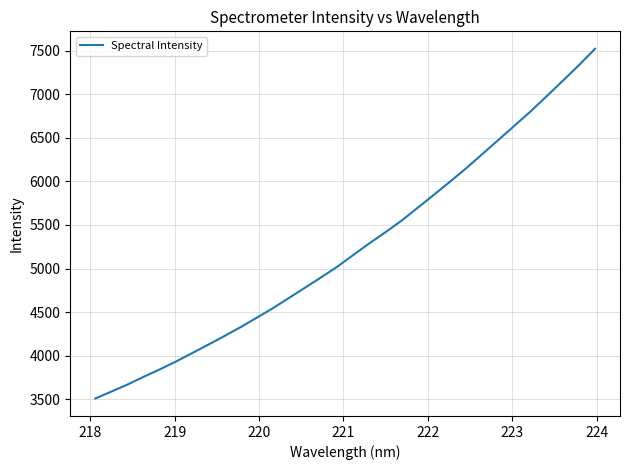

What is the greatest value displayed?

7521.8